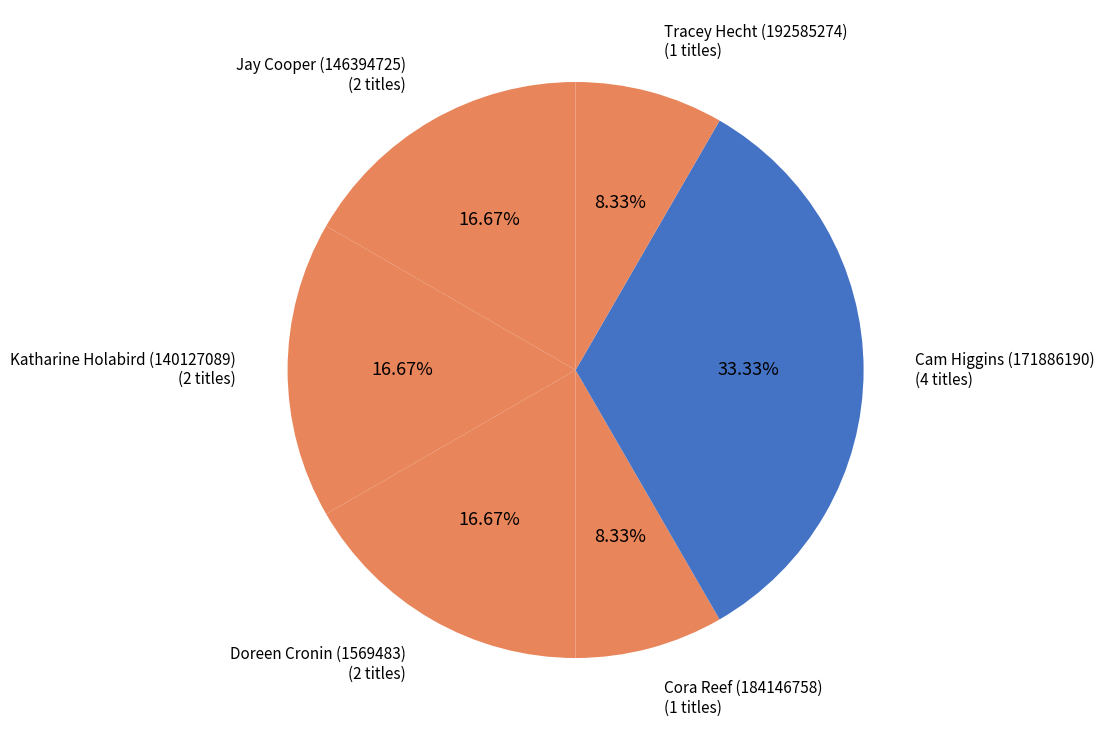

Which slice is the largest?

Cam Higgins (171886190)